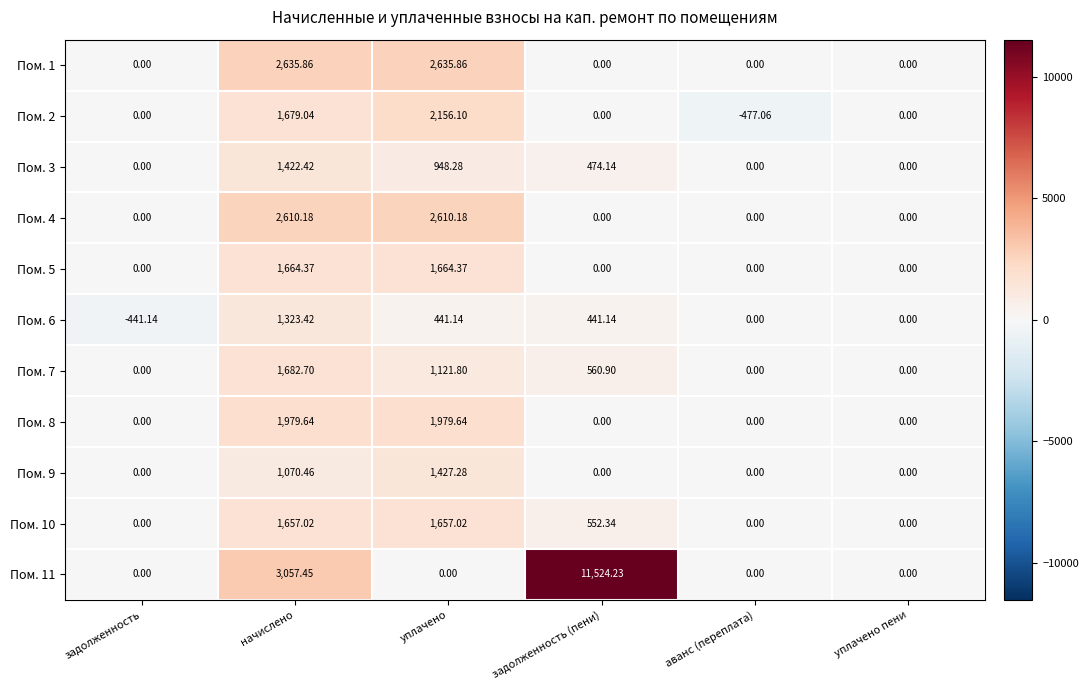

Where does the Пом. 3 series first go above 474?

начислено